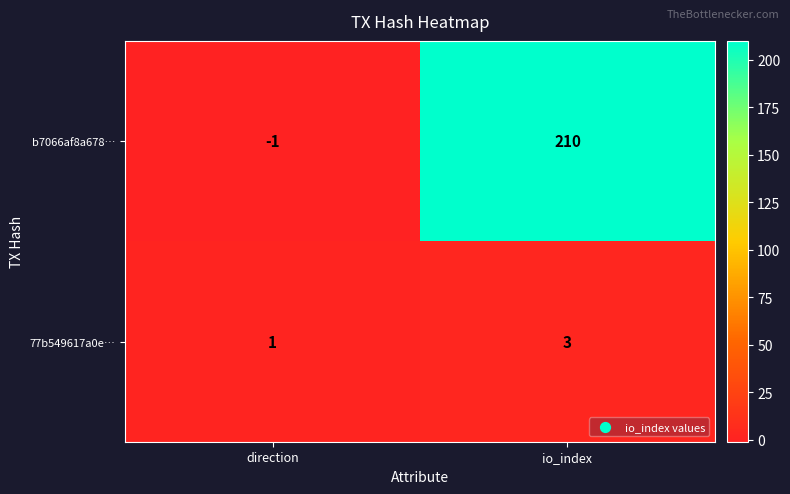

Rank the categories by b7066af8a678… value from lowest to highest.

direction, io_index